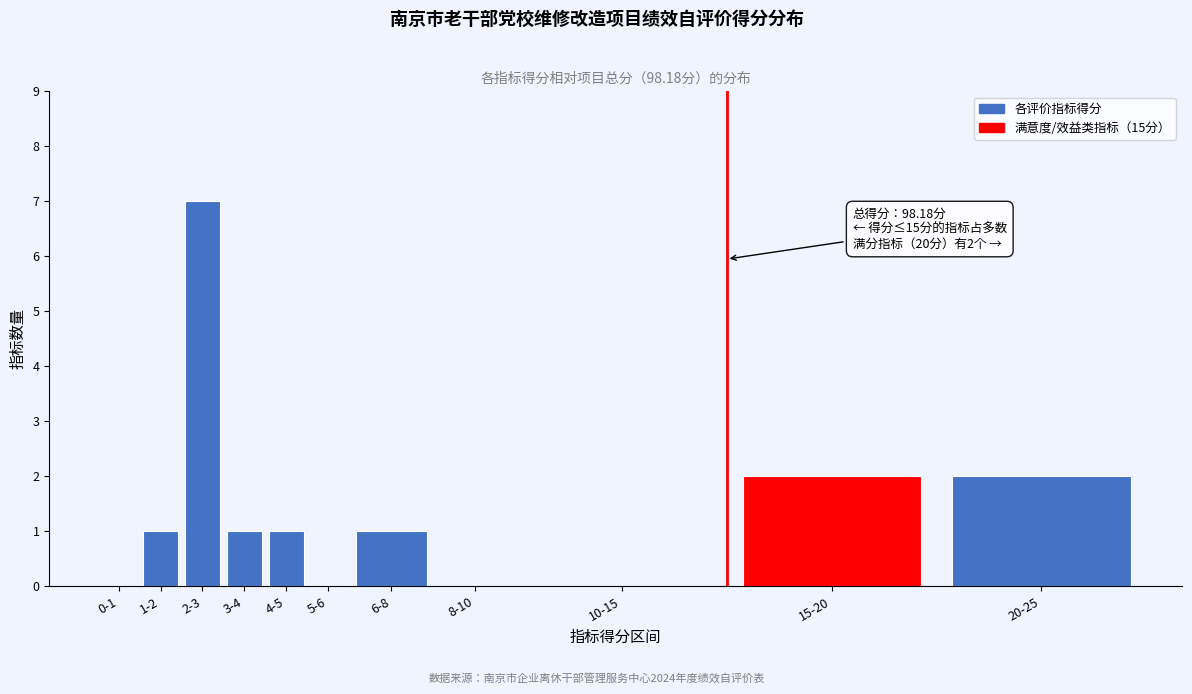

Reading left to right, extract all data points from this chart.

0-1=0	1-2=1	2-3=7	3-4=1	4-5=1	5-6=0	6-8=1	8-10=0	10-15=0	15-20=2	20-25=2